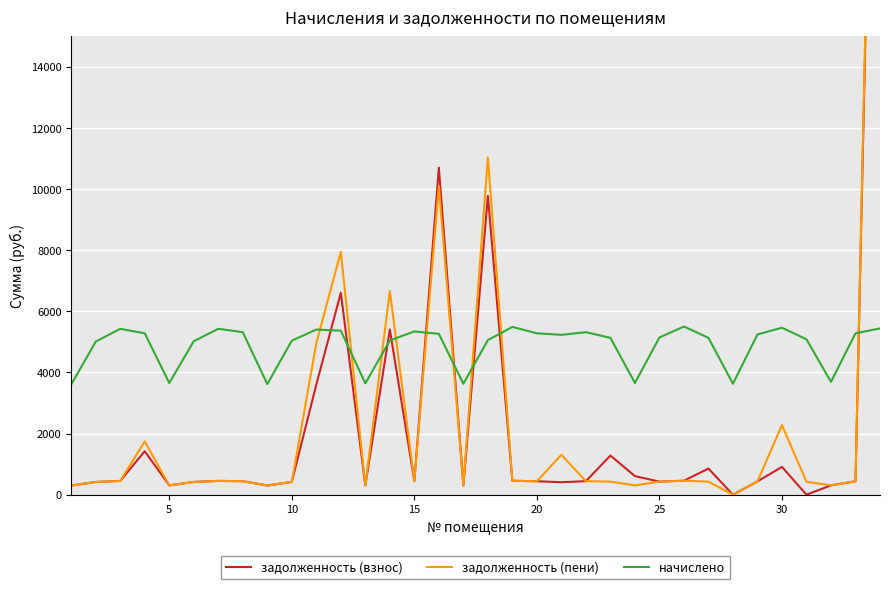

How many intersections are there between начислено and задолженность (взнос)?

9